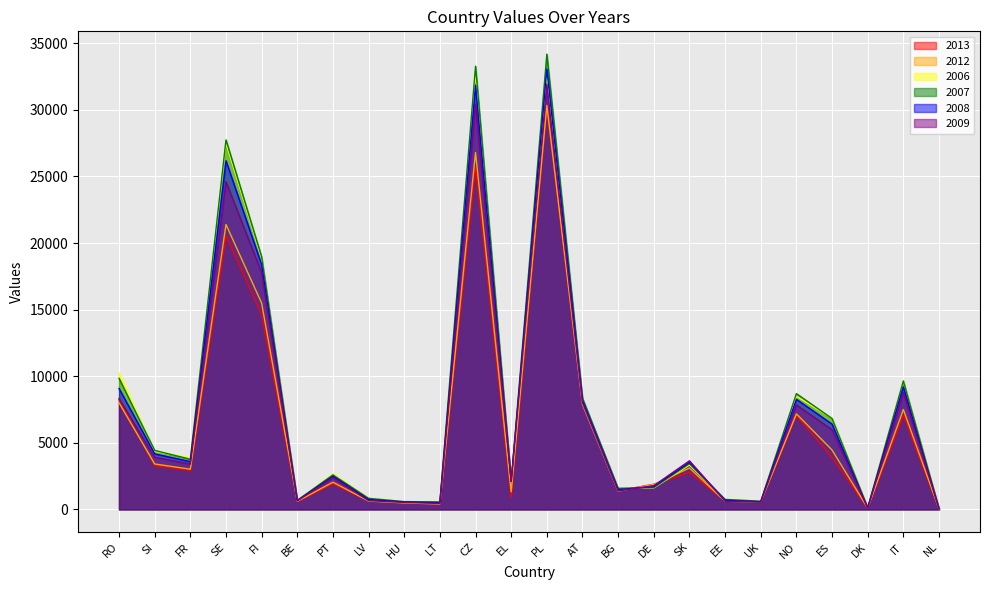

Is it true that 2007 equals 27738 at SE?

True